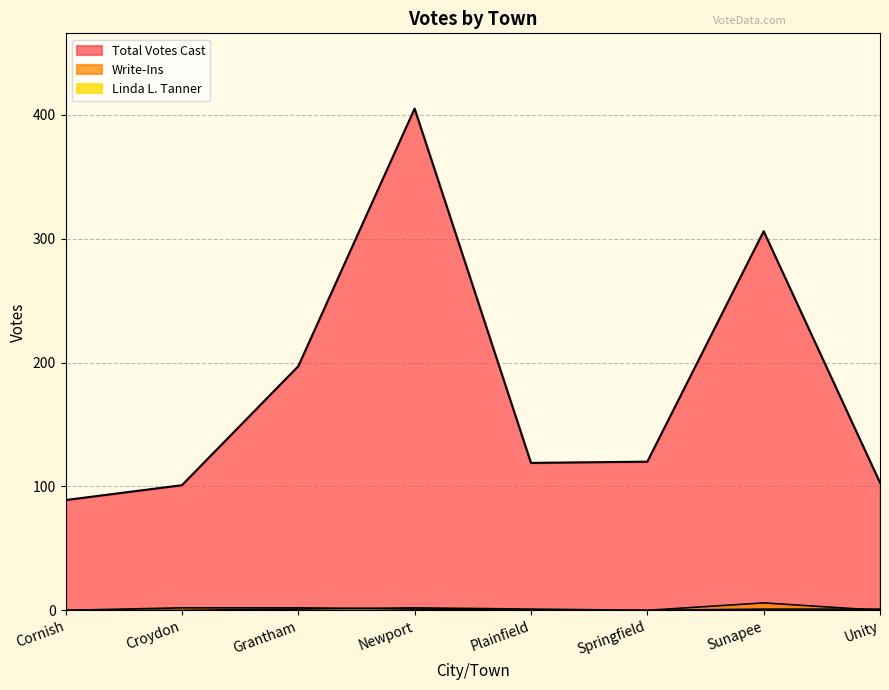

Reading left to right, what are all the values shown in this chart?

Total Votes Cast: Cornish=89	Croydon=101	Grantham=197	Newport=405	Plainfield=119	Springfield=120	Sunapee=306	Unity=103
Write-Ins: Cornish=0	Croydon=2	Grantham=2	Newport=1	Plainfield=0	Springfield=0	Sunapee=6	Unity=0
Linda L. Tanner: Cornish=0	Croydon=0	Grantham=1	Newport=2	Plainfield=1	Springfield=0	Sunapee=1	Unity=1